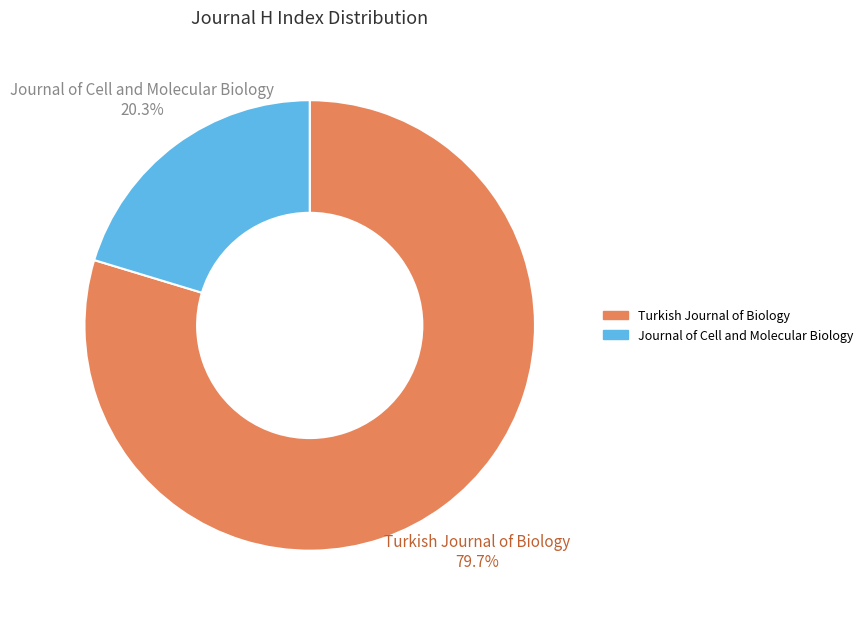

Is it true that Turkish Journal of Biology is 65% of the pie?

False